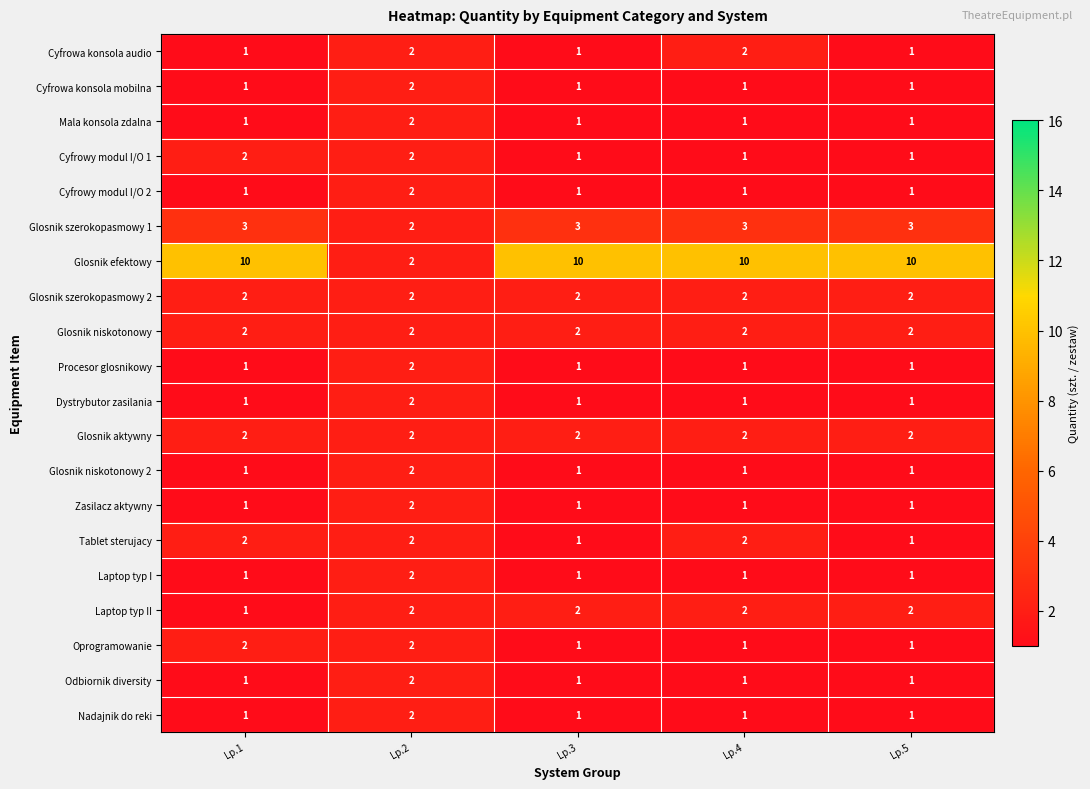

Count the Cyfrowy modul I/O 1 values in the range 1 to 2.

5